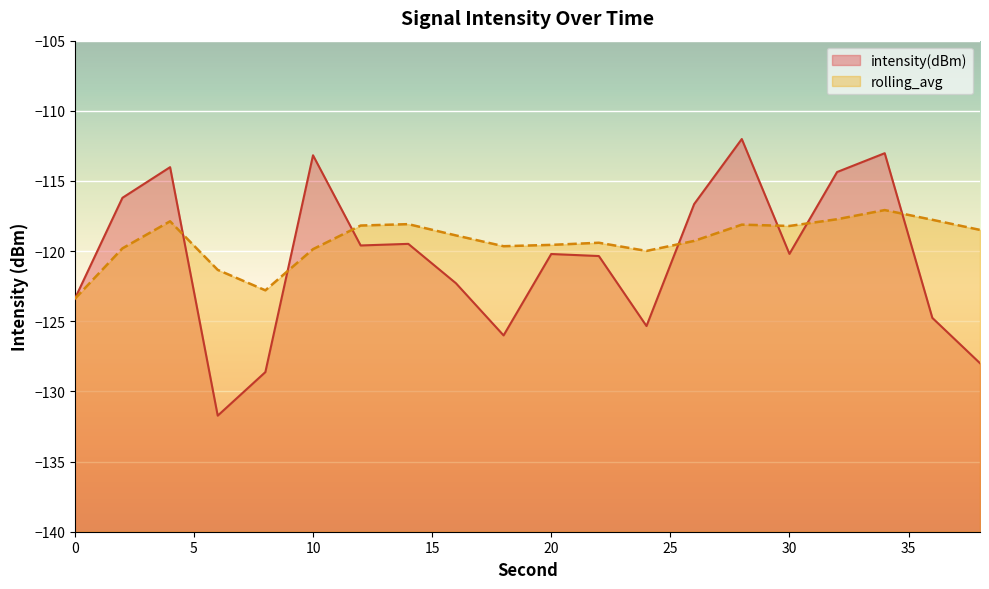

Which has a higher value, 10 or 6?

10